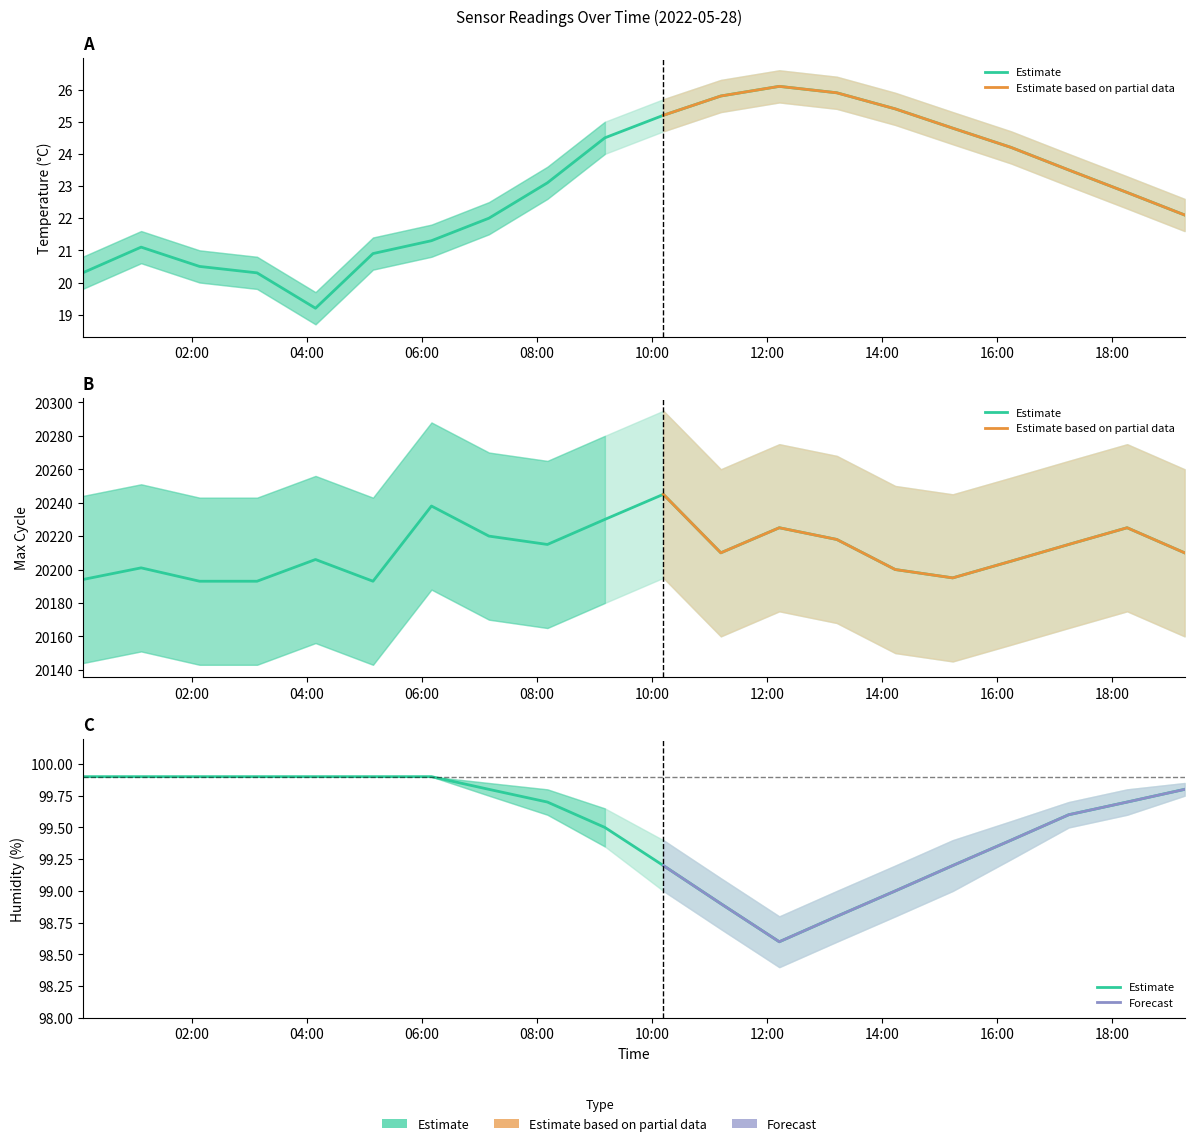

In Temp, how many points are higher than both neighbors (excluding endpoints)?

2